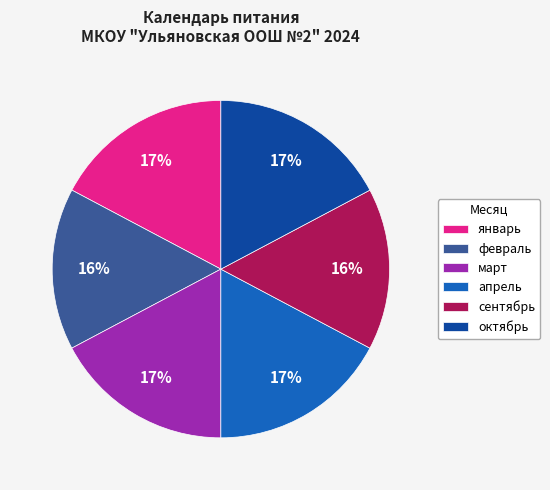

How many segments does this pie chart have?

6